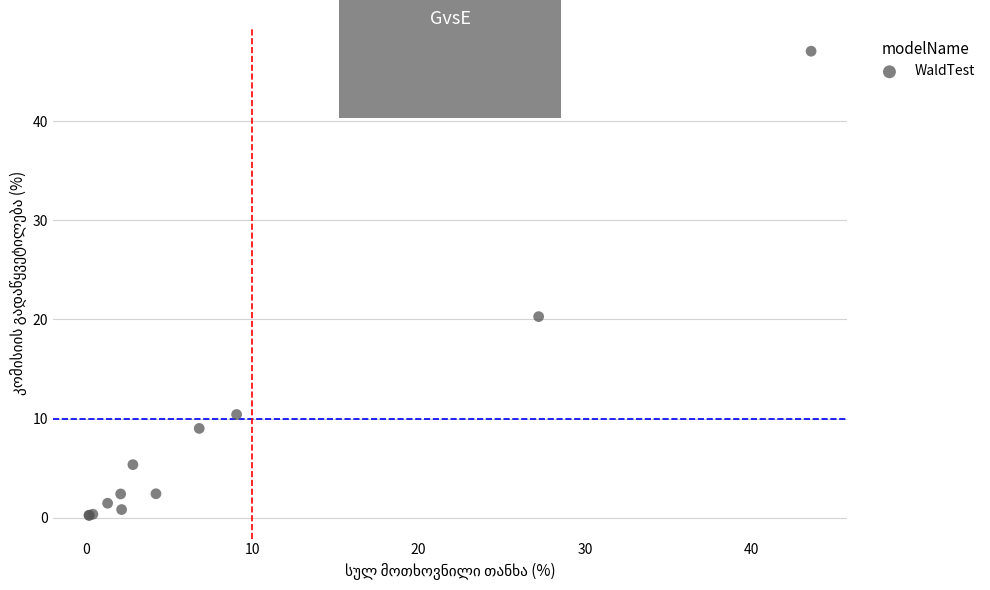

What Y value in the scatter plot is closest to 23?

20.3